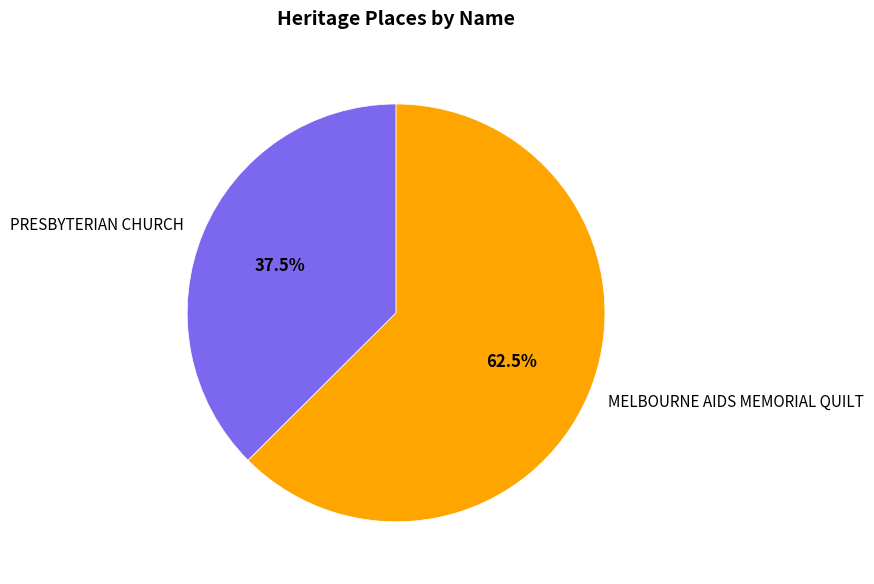

To the nearest percent, what is the difference between the largest and smallest slice percentages?

25%